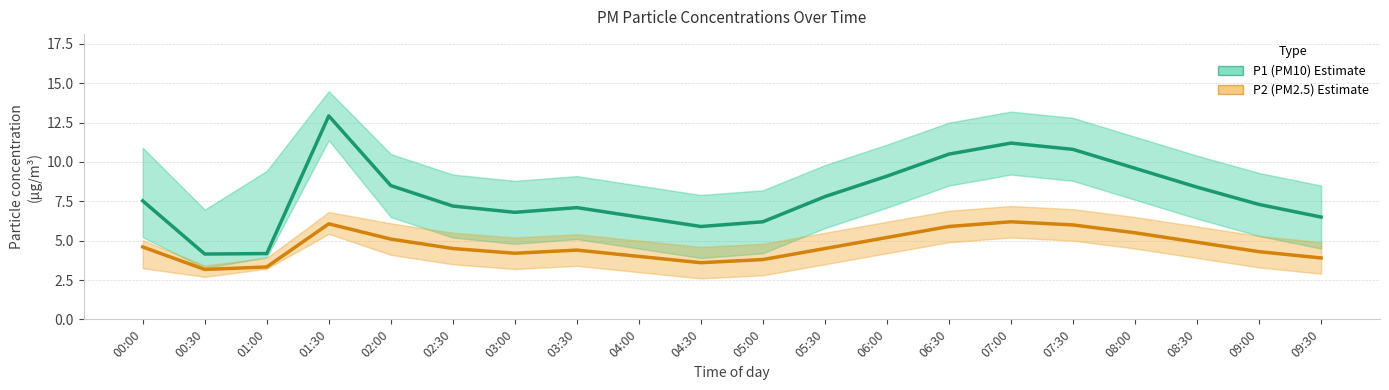

What is the label of the 17th point from the left?

08:00